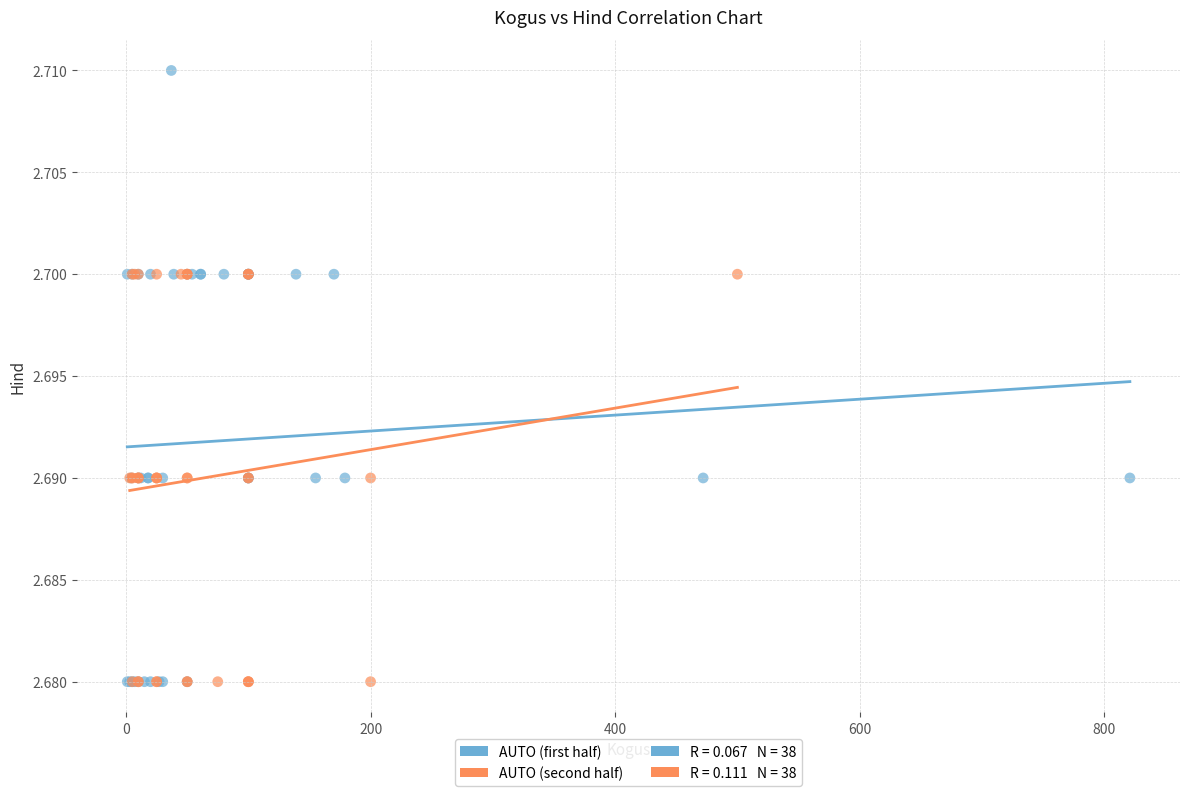

Which series contains the highest Y value?

AUTO (first half)